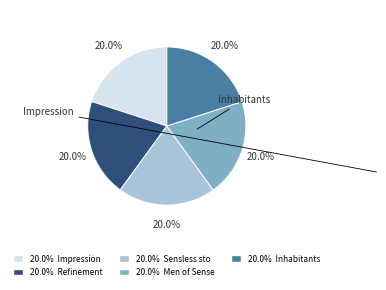

Is there any slice that represents more than half of the pie?

No